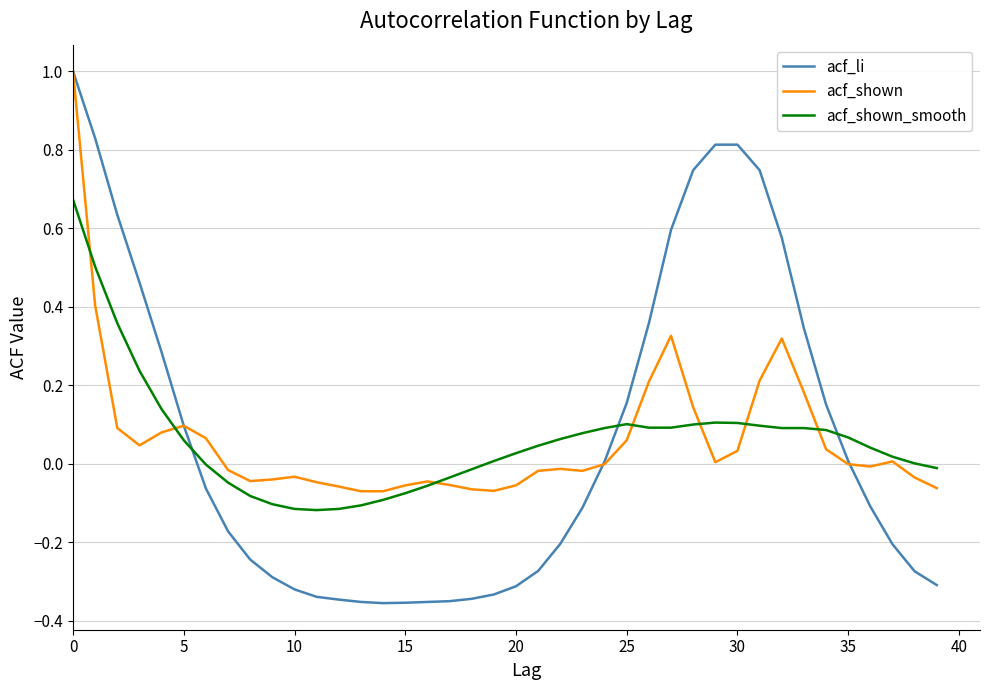

What is the greatest value displayed?

1.0